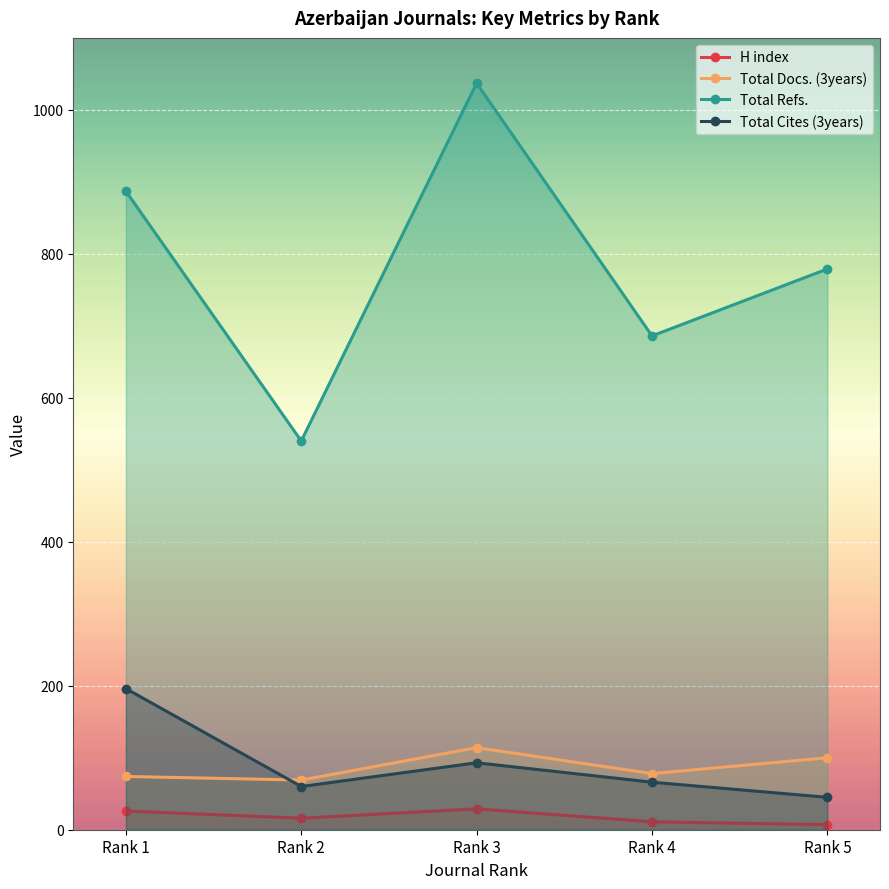

Which has a higher value, Rank 1 or Rank 3?

Rank 3